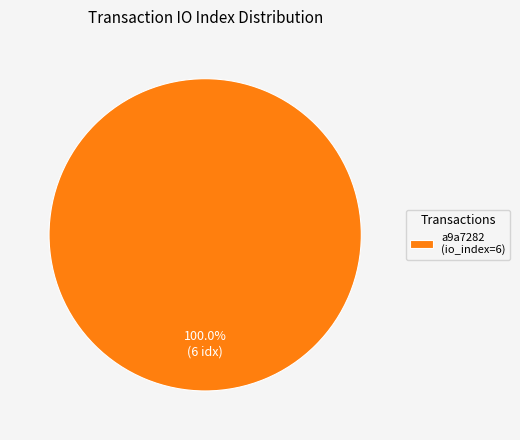

Is there a majority slice in this chart?

Yes